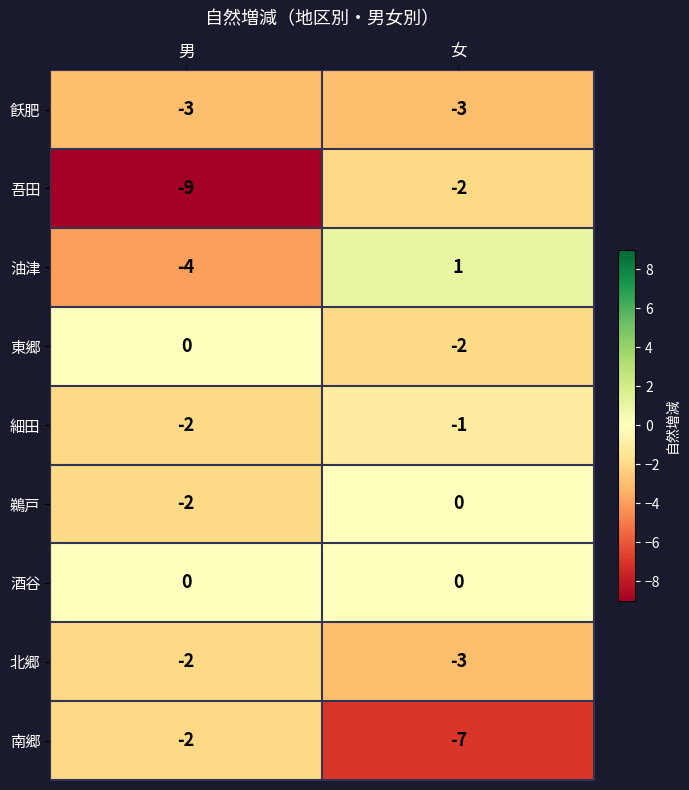

The 鵜戸 series shows -1 at 女. True or false?

False